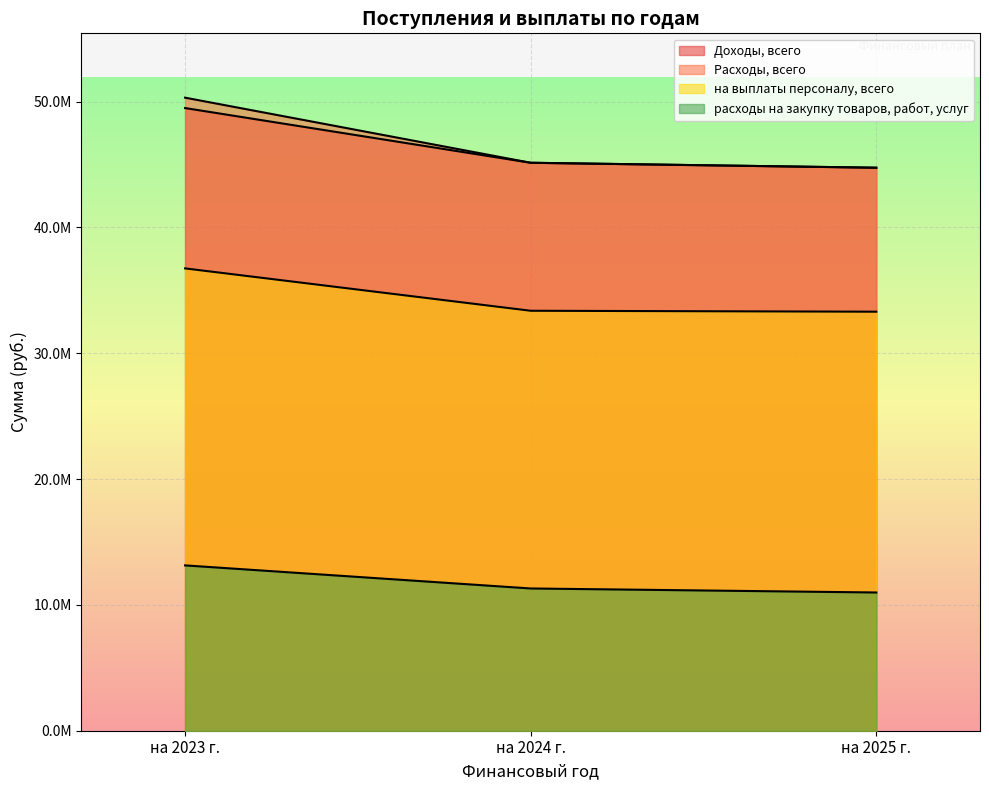

Count the number of data series in this chart.

4